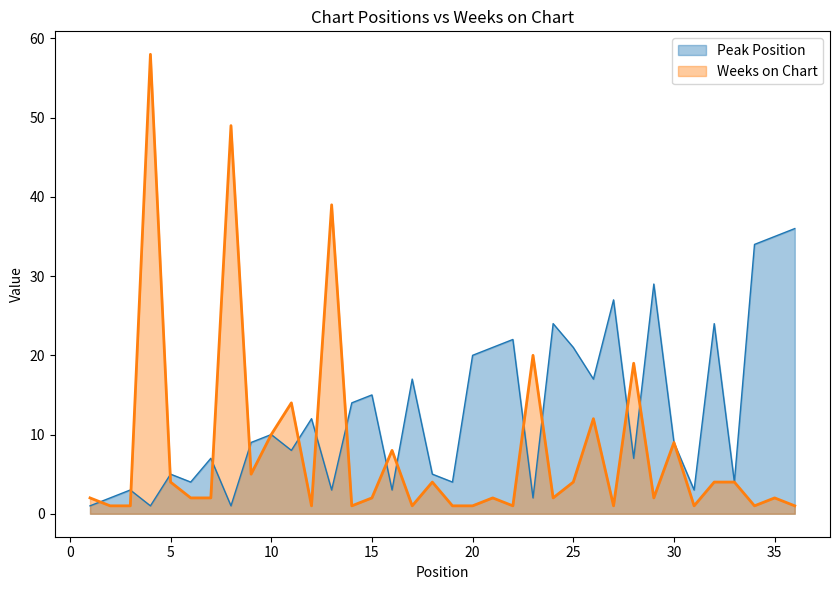

Which series has the widest spread of values?

Weeks on Chart